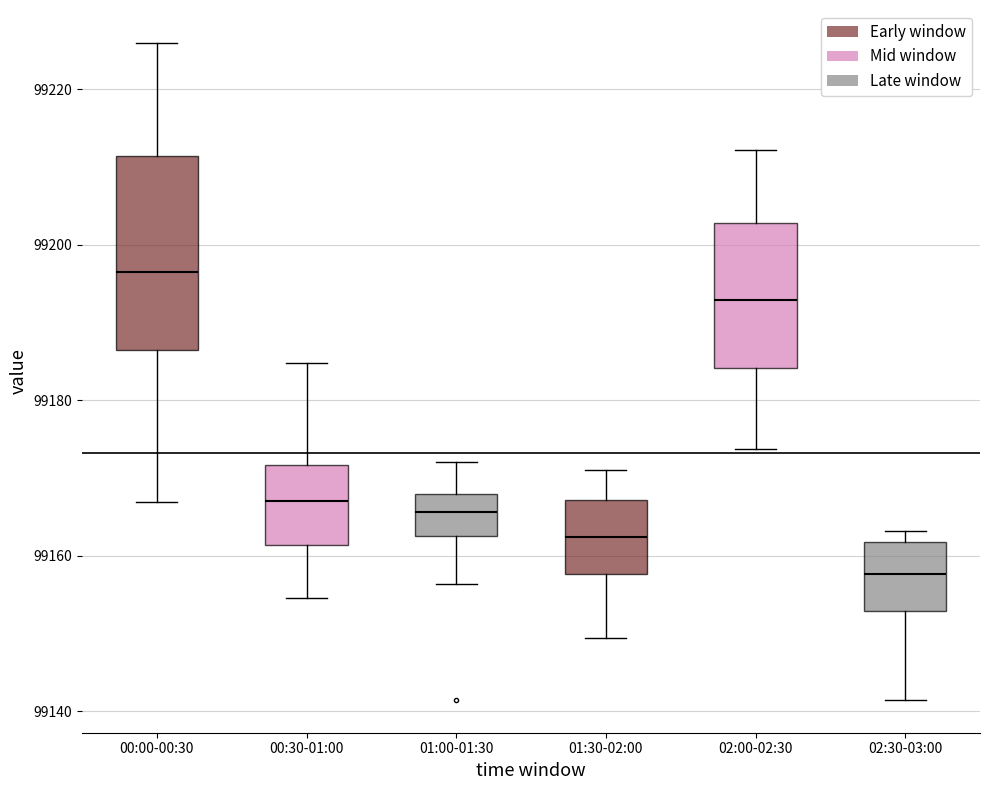

Reading left to right, transcribe this box plot: for each box, give where its median line is, the range the box spans, and where its two whiskers end, as read against the y-axis. The values are not printed on the chart, so give them approximately, as read against the axis.

00:00-00:30: median 99196, box 99186 to 99212, whiskers 99166 to 99226
00:30-01:00: median 99168, box 99162 to 99172, whiskers 99154 to 99184
01:00-01:30: median 99166, box 99162 to 99168, whiskers 99156 to 99172
01:30-02:00: median 99162, box 99158 to 99168, whiskers 99150 to 99172
02:00-02:30: median 99192, box 99184 to 99202, whiskers 99174 to 99212
02:30-03:00: median 99158, box 99152 to 99162, whiskers 99142 to 99164